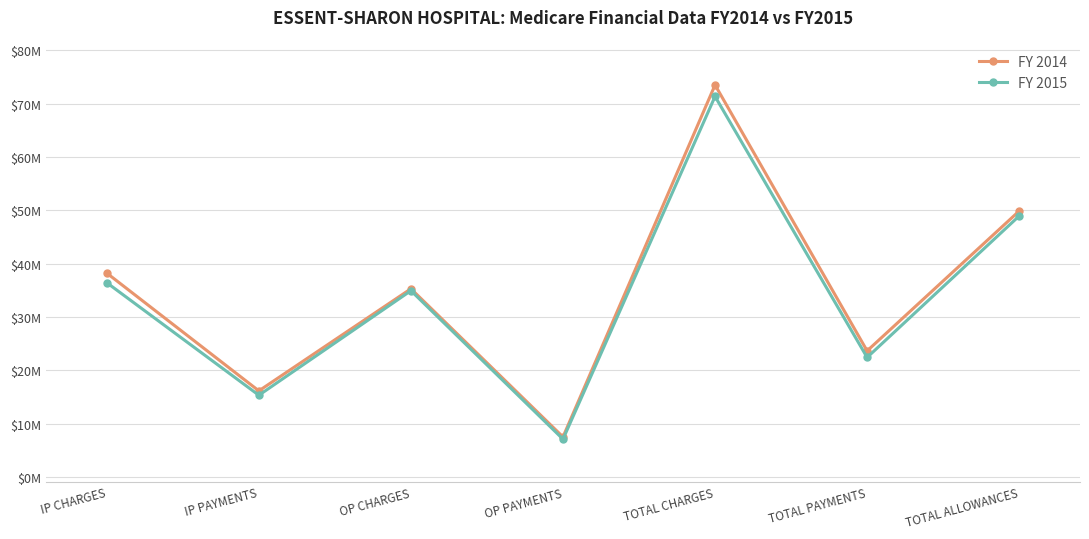

At which label does FY 2015 first exceed 34940236?

IP CHARGES